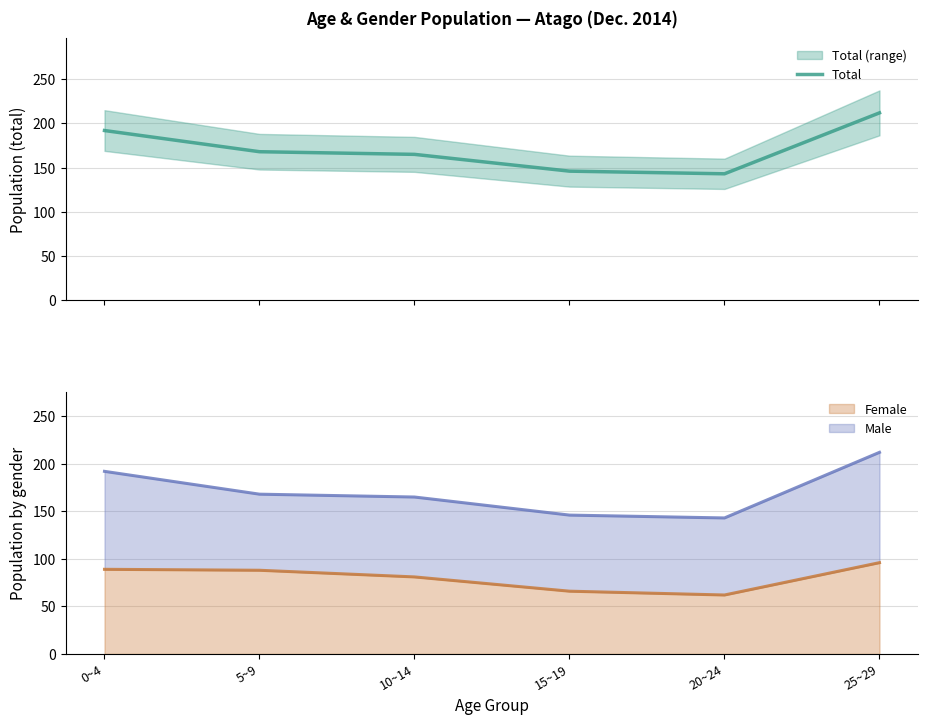

Reading left to right, what are all the values shown in this chart?

0~4=192	5~9=168	10~14=165	15~19=146	20~24=143	25~29=212